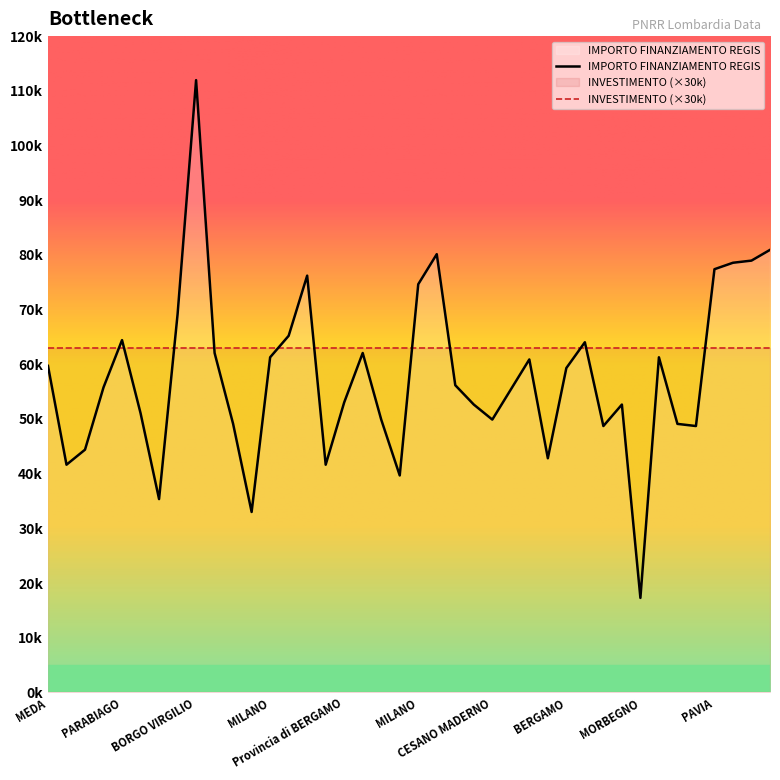

At which category does the data reach its first local valley?

MILANO